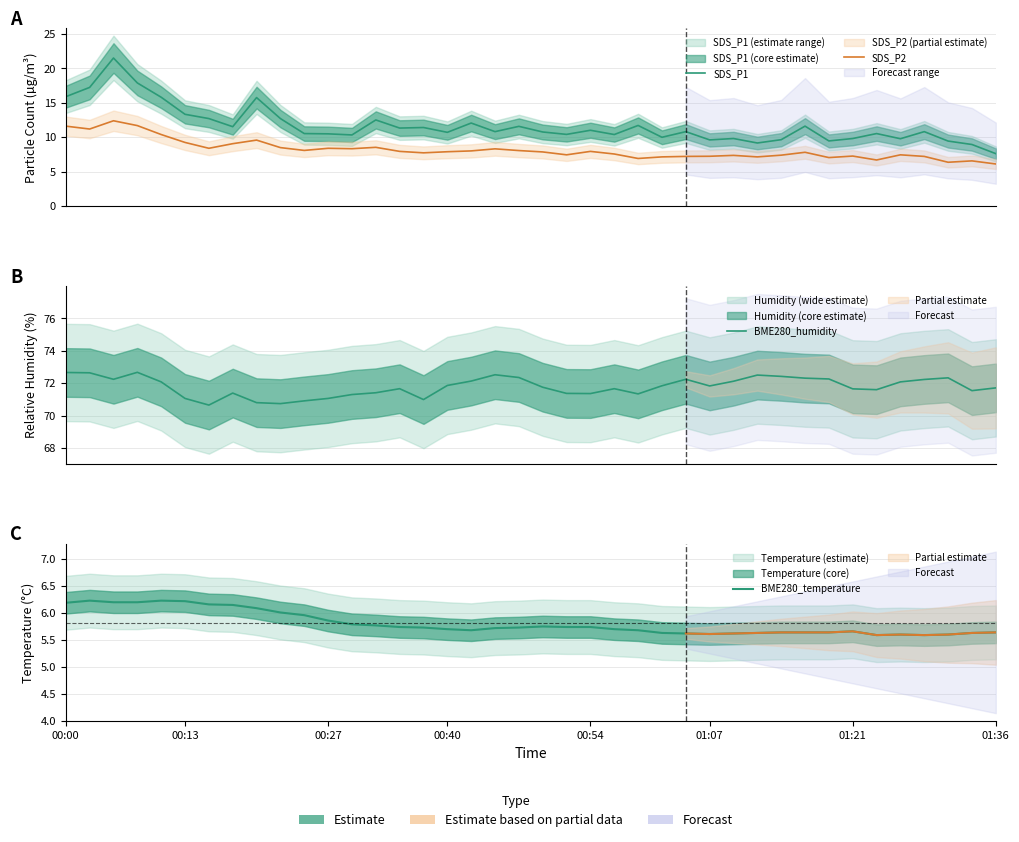

What is the value of the BME280_temperature point at the 7th from the left?

6.2